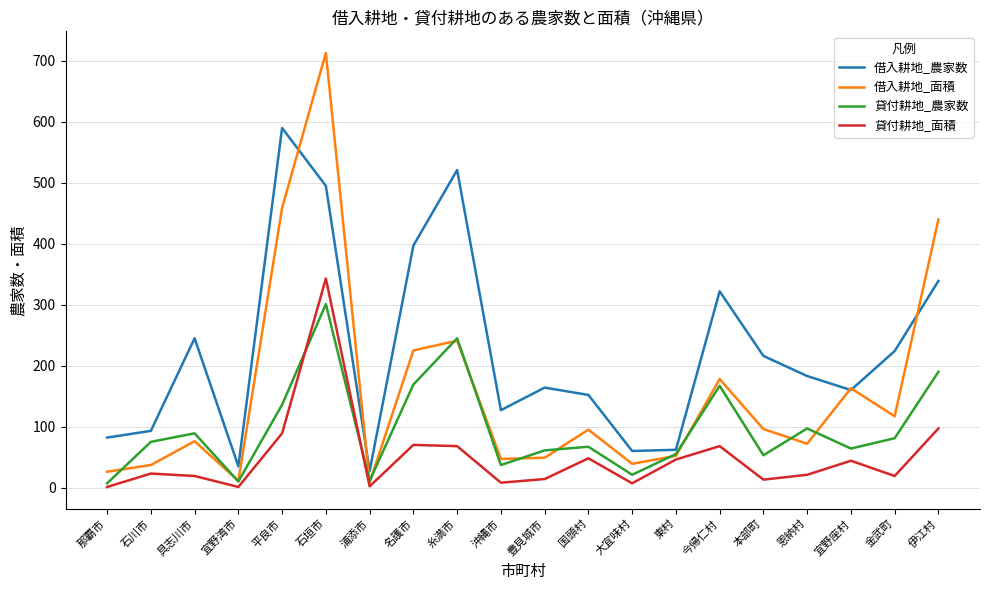

What is the sum of the 借入耕地_面積 values at 平良市 and 国頭村?

554